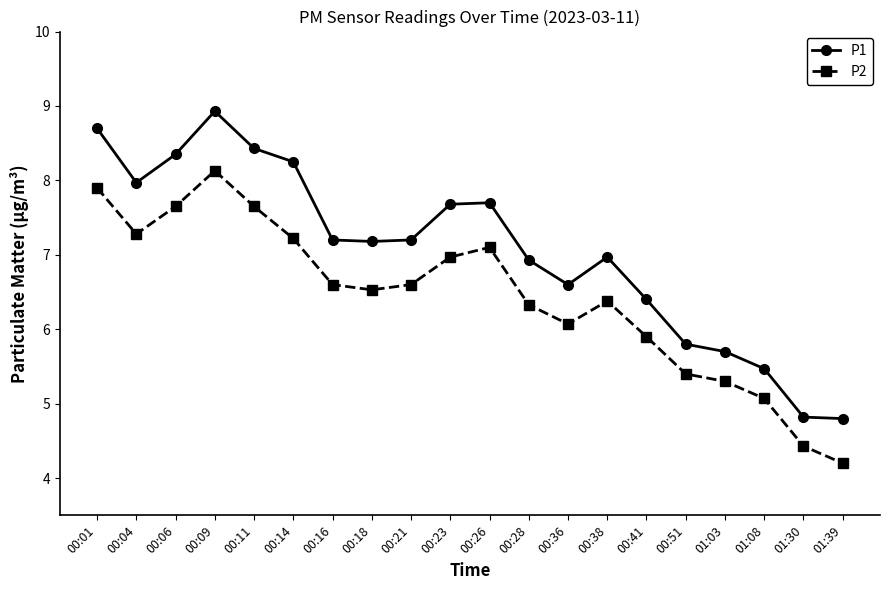

Rank the series at 00:21 from highest to lowest value.

P1, P2